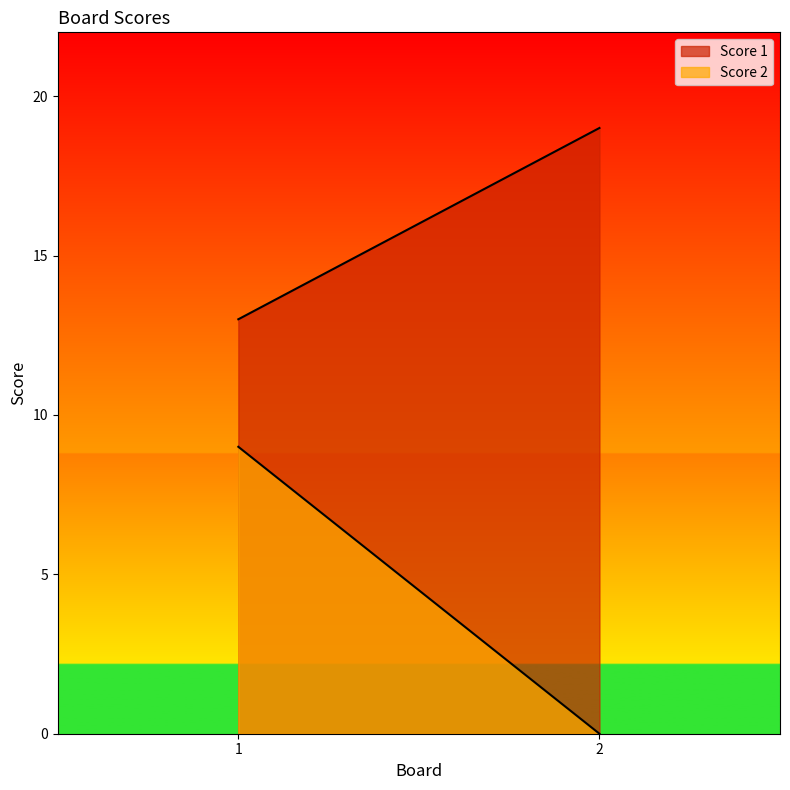

Where is Score 1 nearest to the value 16?

1